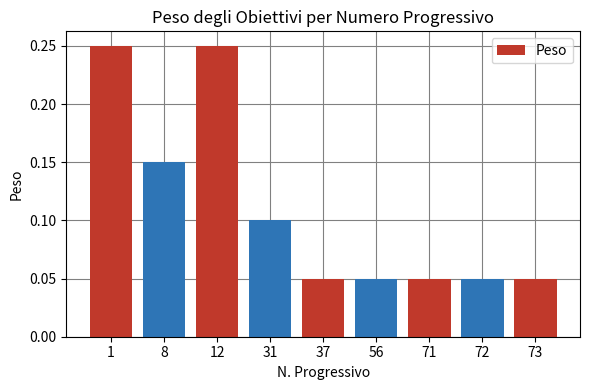

True or false: the data shows 0.0 at 73.

False